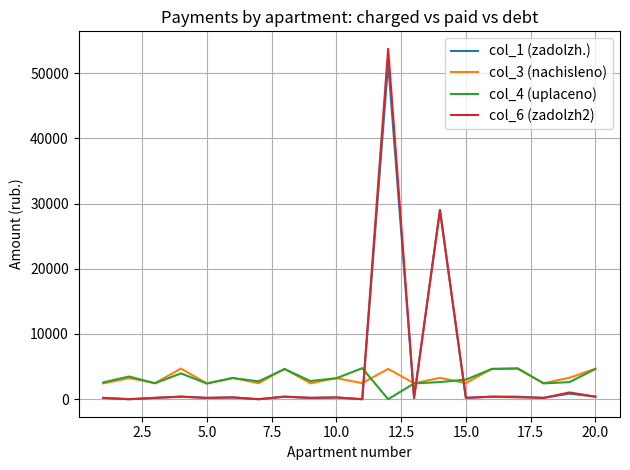

What is the greatest value displayed?

53730.4